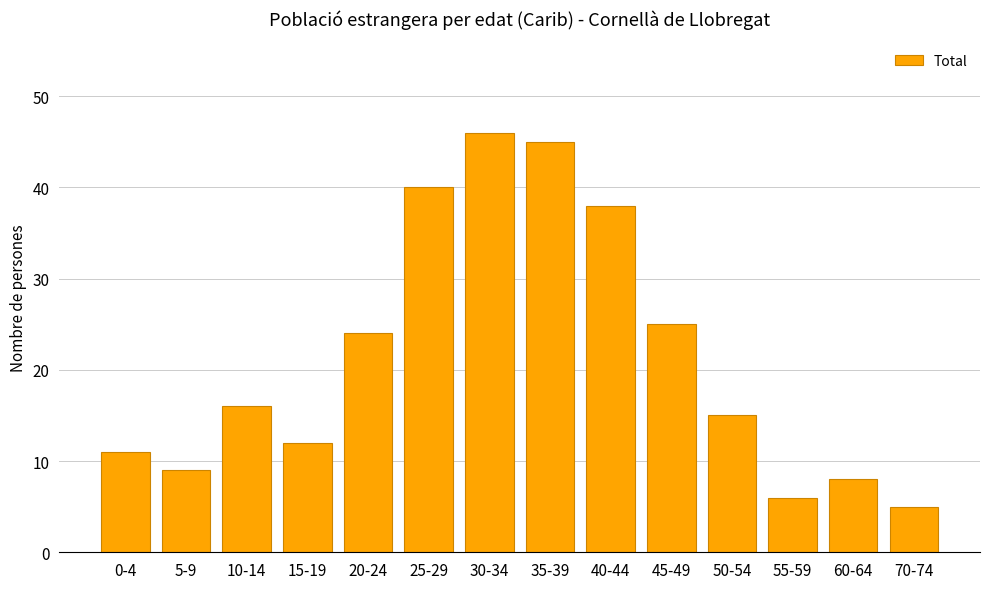

At which label is the value closest to 25?

45-49